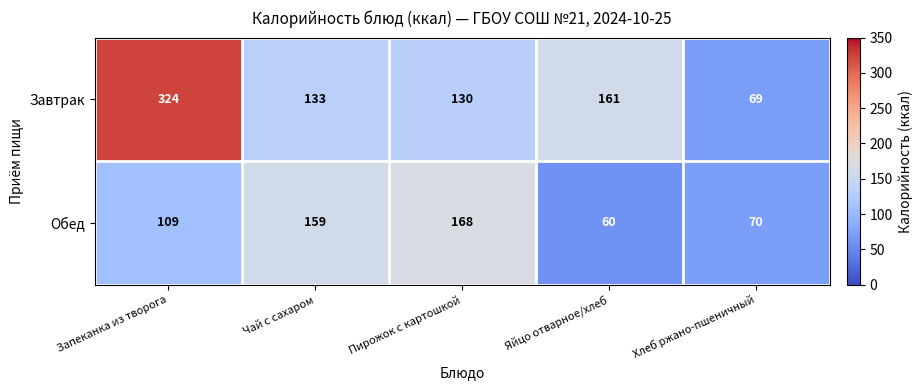

What is the sum of all Завтрак values?

817